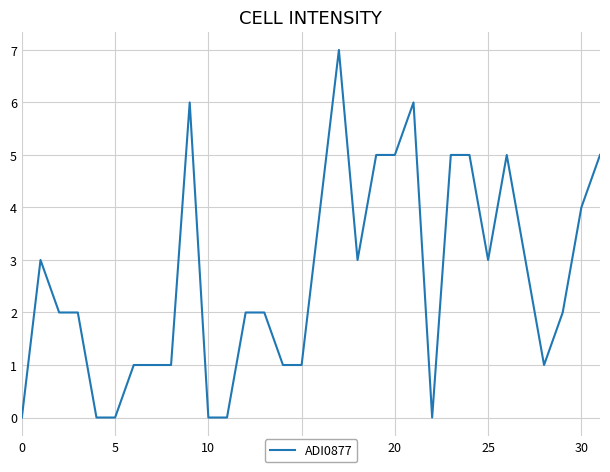

What is the maximum value shown in the chart?

7